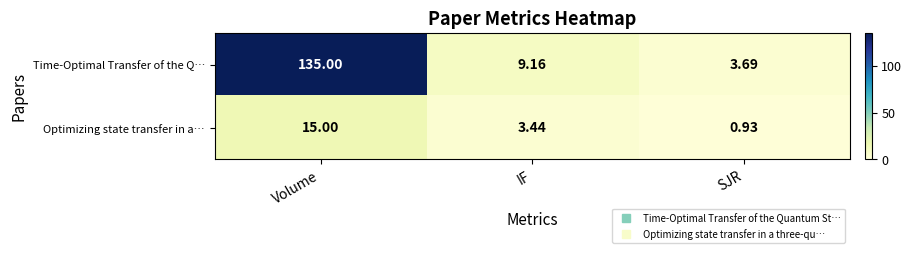

At which label does Time-Optimal Transfer of the Q… first exceed 9?

Volume